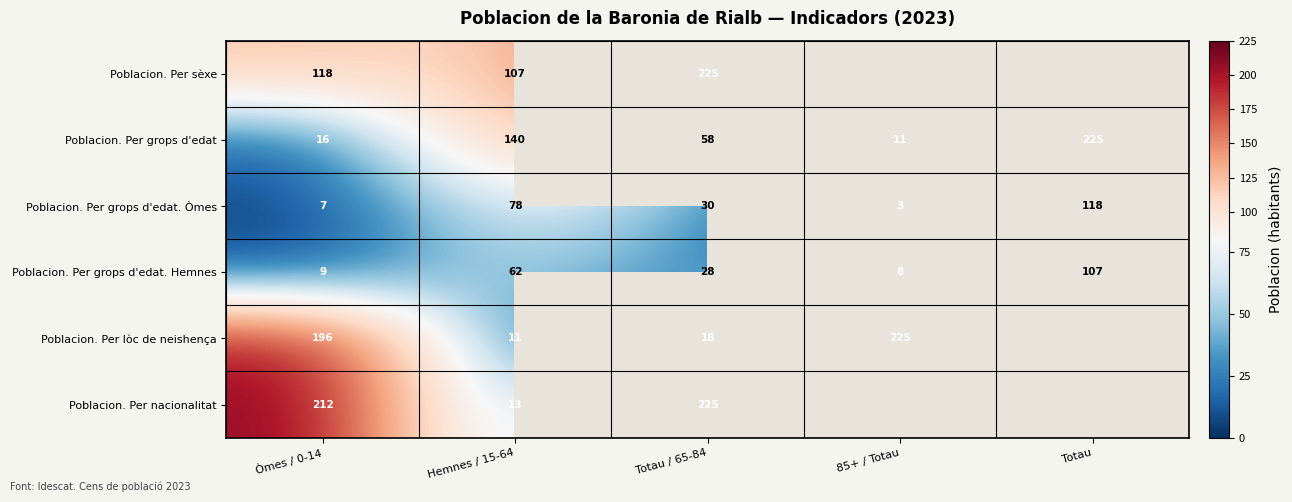

Between Òmes / 0-14 and Hemnes / 15-64, which series saw the biggest shift?

Poblacion. Per nacionalitat